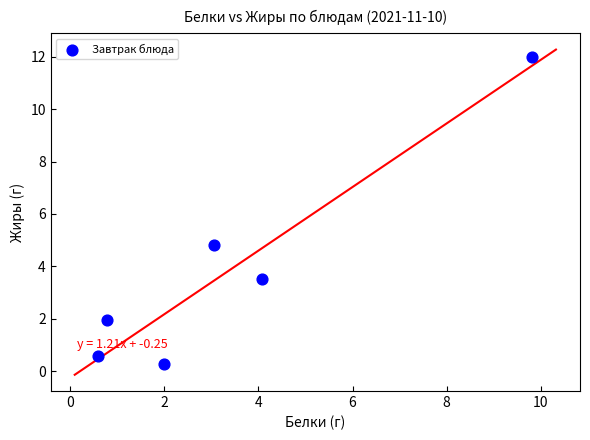

What is the average X value?

3.4